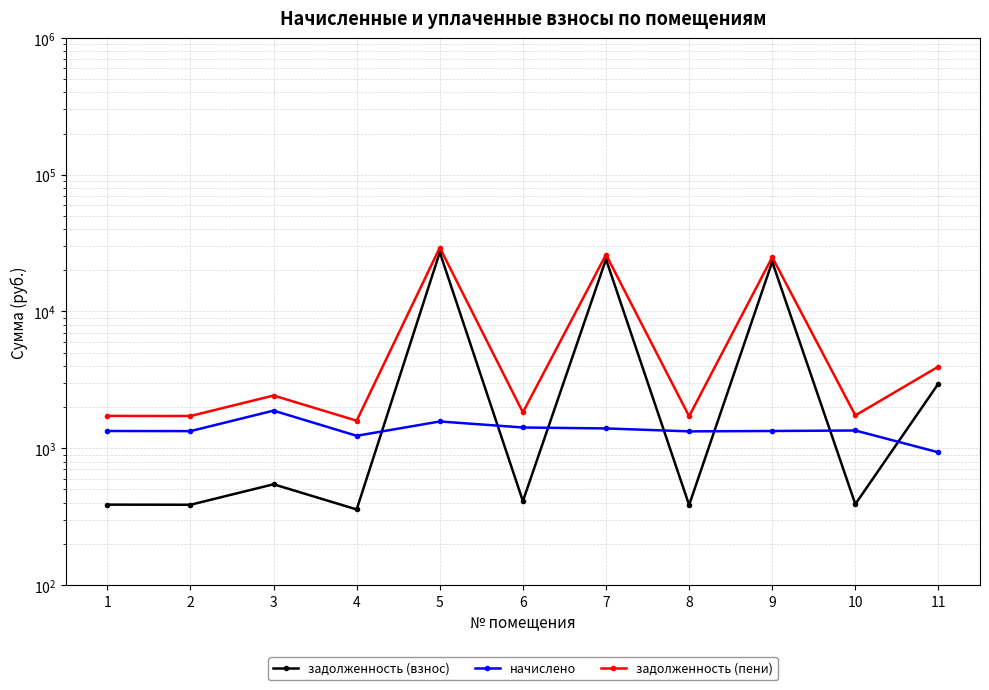

What are all the series names shown in the legend?

задолженность (взнос), начислено, задолженность (пени)